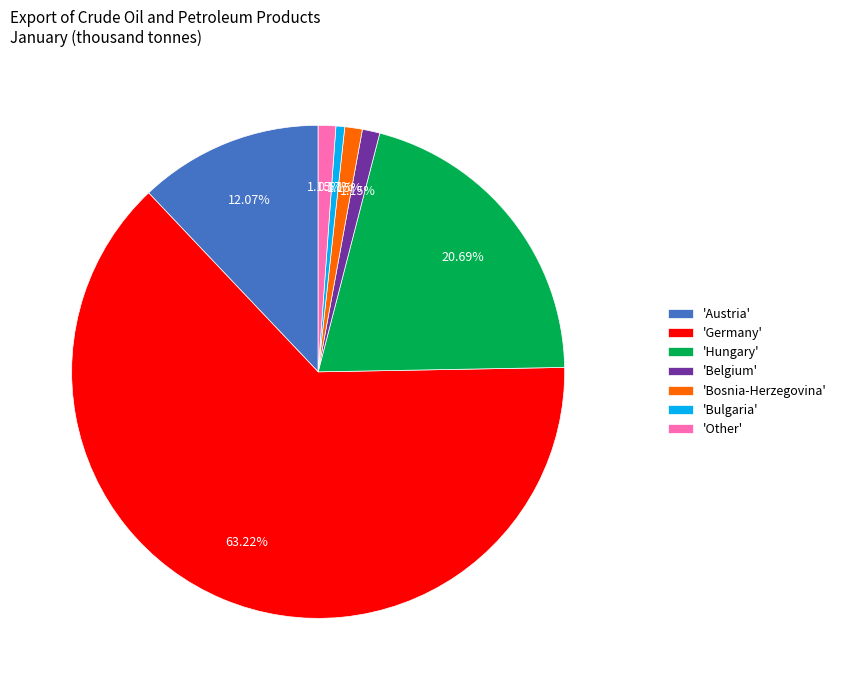

Between 'Other' and 'Hungary', which is larger?

'Hungary'